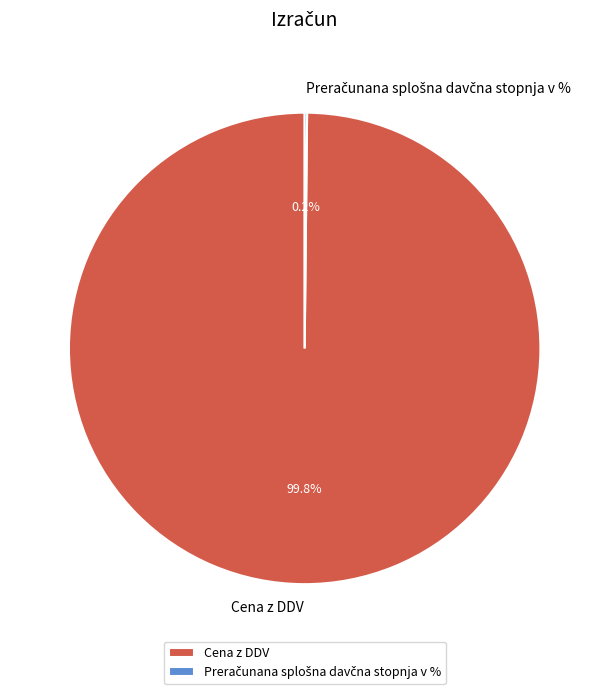

Which category has the biggest portion of the pie?

Cena z DDV